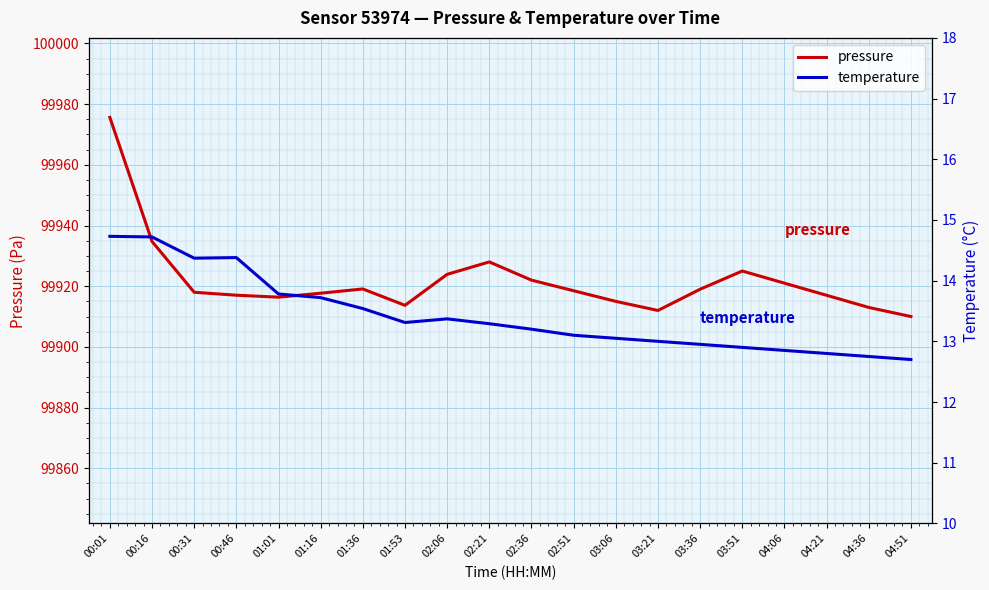

List the labels in order of temperature value, smallest first.

04:51, 04:36, 04:21, 04:06, 03:51, 03:36, 03:21, 03:06, 02:51, 02:36, 02:21, 01:53, 02:06, 01:36, 01:16, 01:01, 00:31, 00:46, 00:16, 00:01